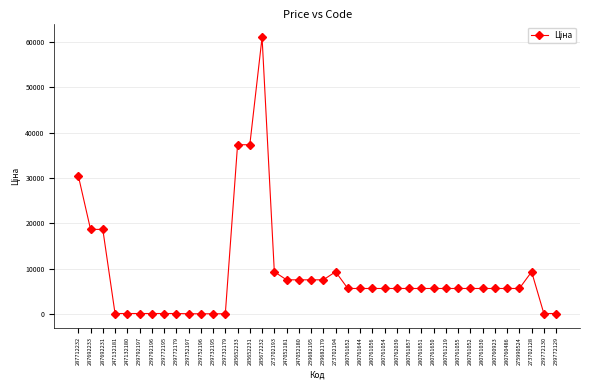

What is the change in value from 239682195 to 280761644?

-1909.9